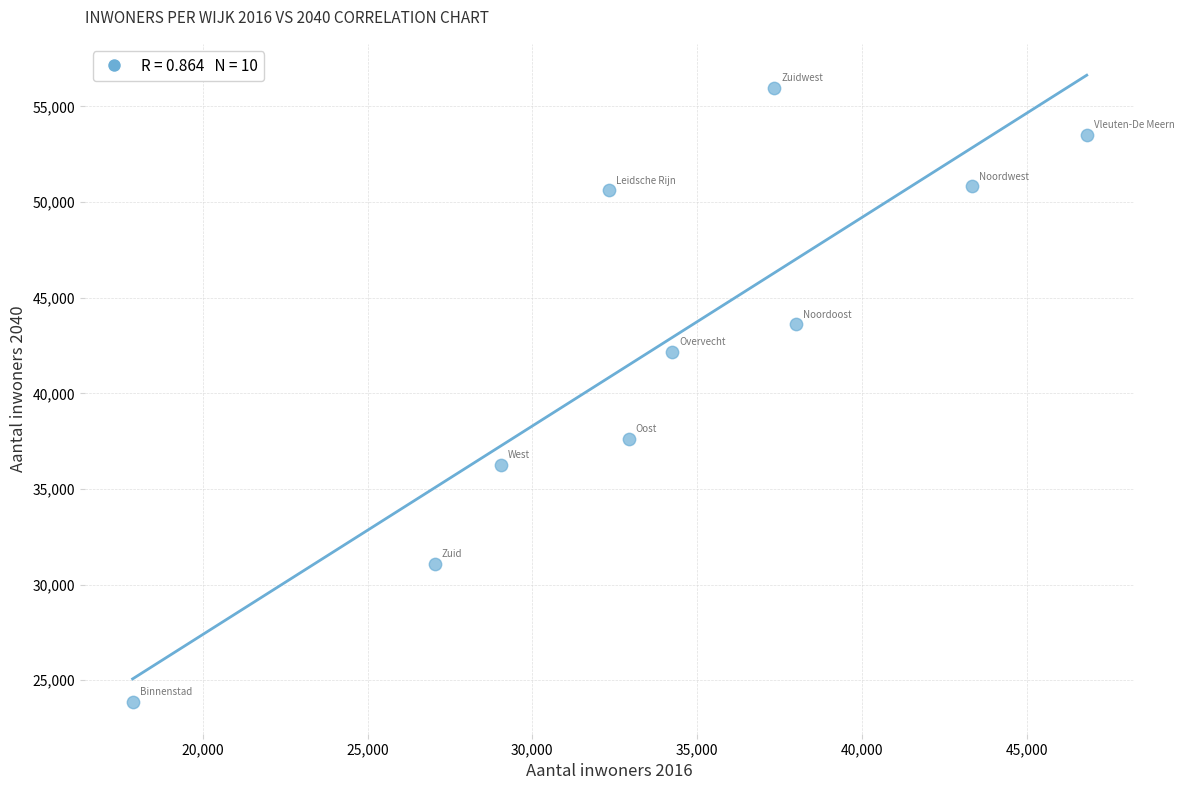

What is the average Y value?

42539